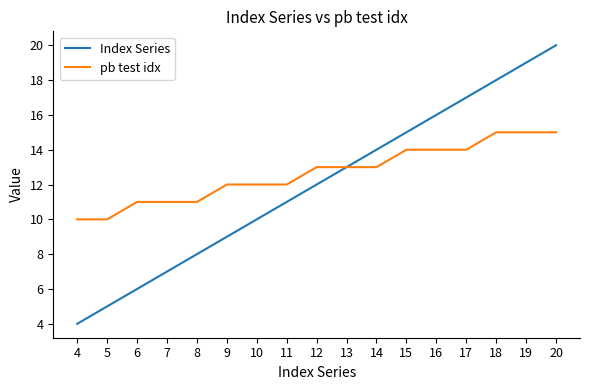

What is the smallest value displayed?

4